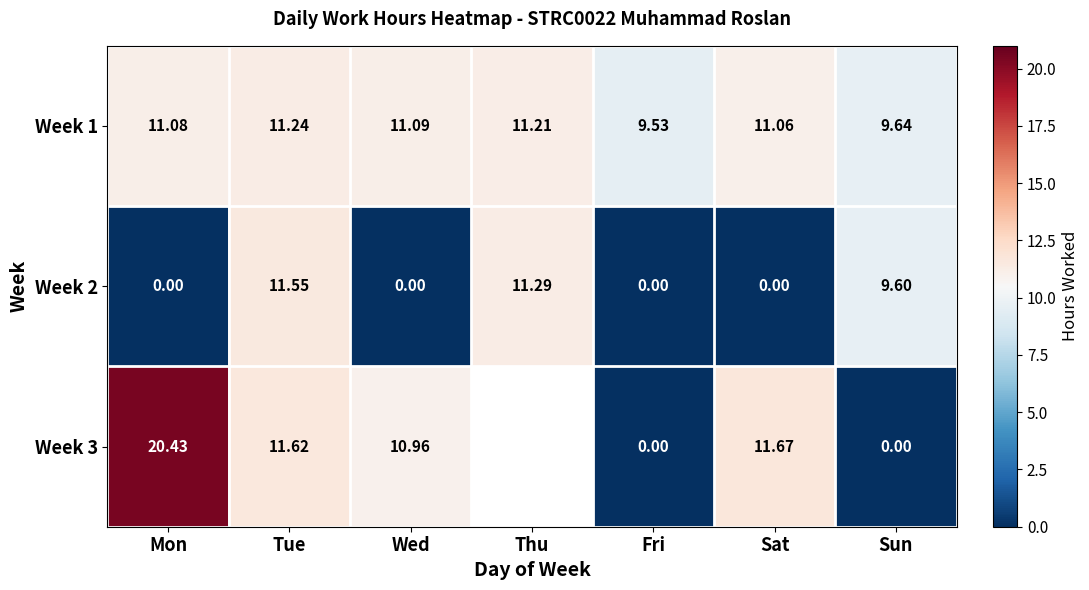

What is the spread (max minus min) of values at Thu?

0.1